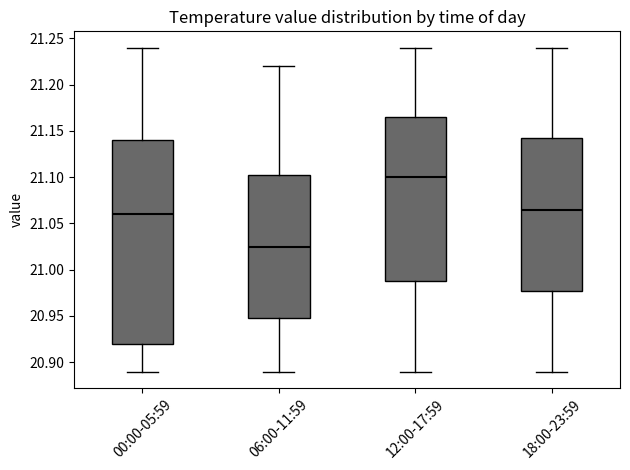

Which box is the tallest, from its lower edge to its upper edge?

00:00-05:59